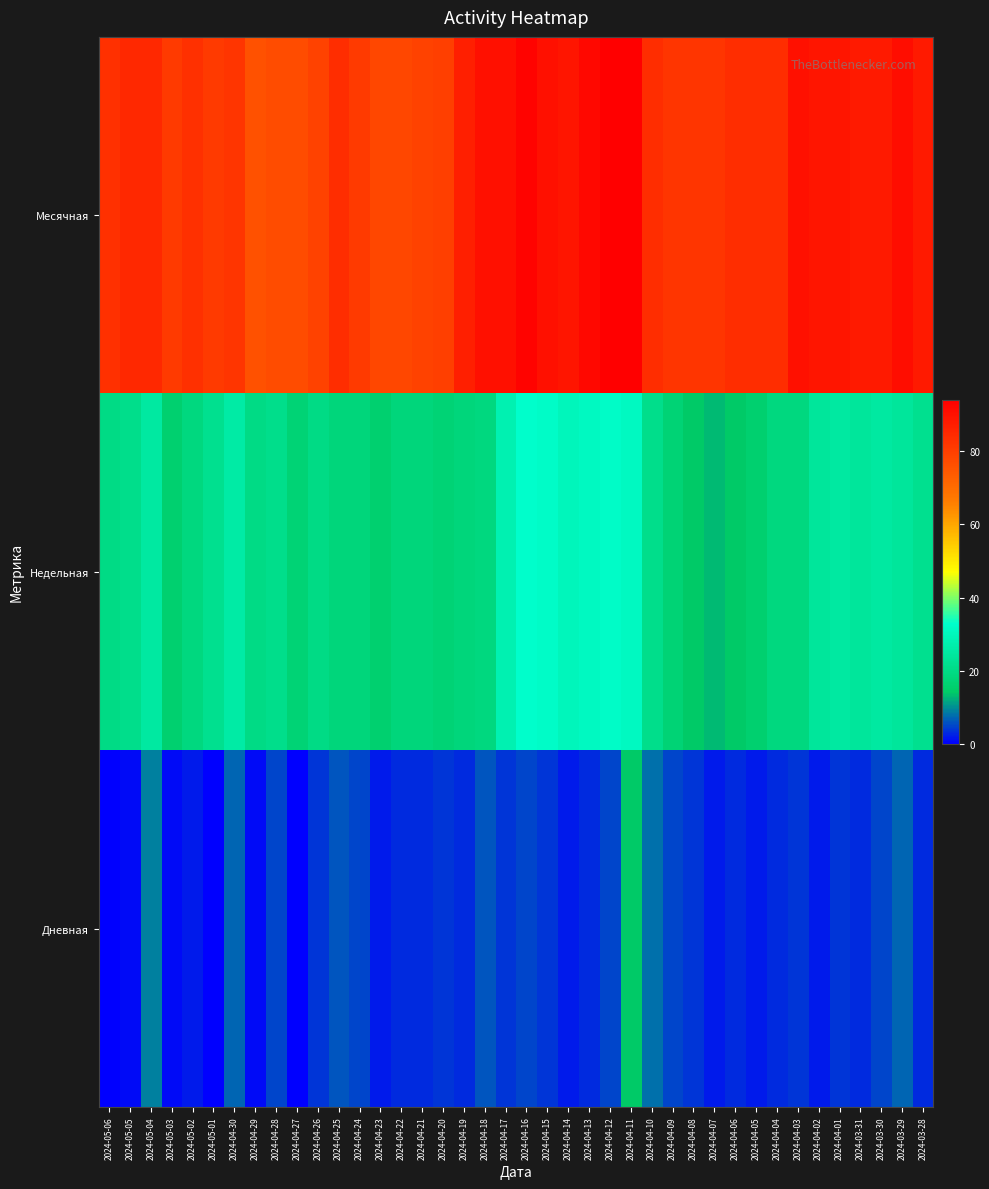

Which has a higher value, 2024-03-28 or 2024-03-30?

2024-03-28